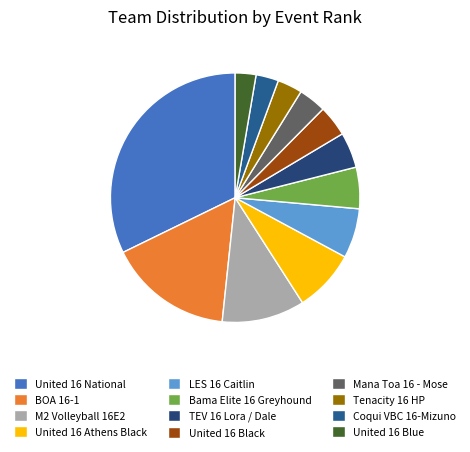

Is there any slice that represents more than half of the pie?

No